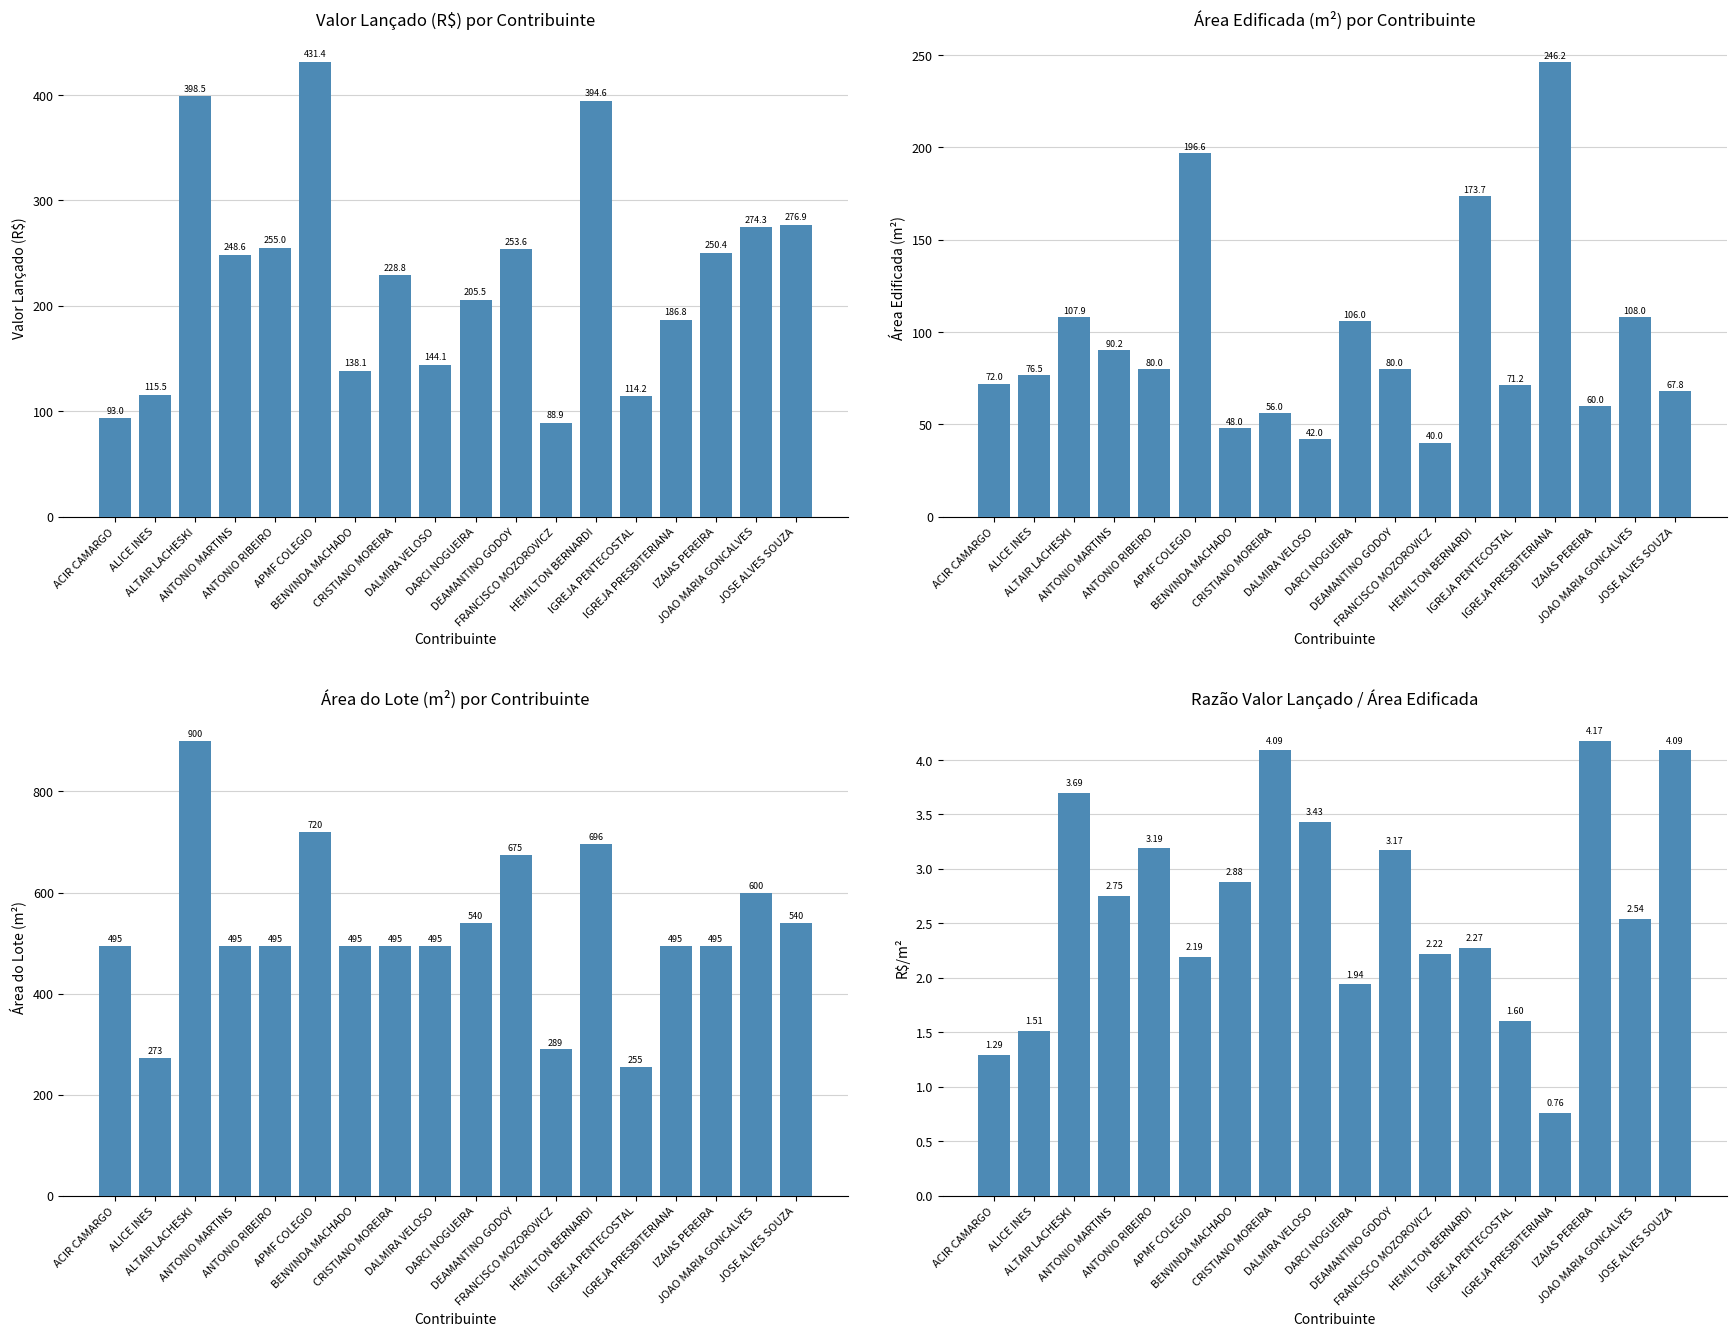

How many values in the Valor lancado series exceed 248?

9